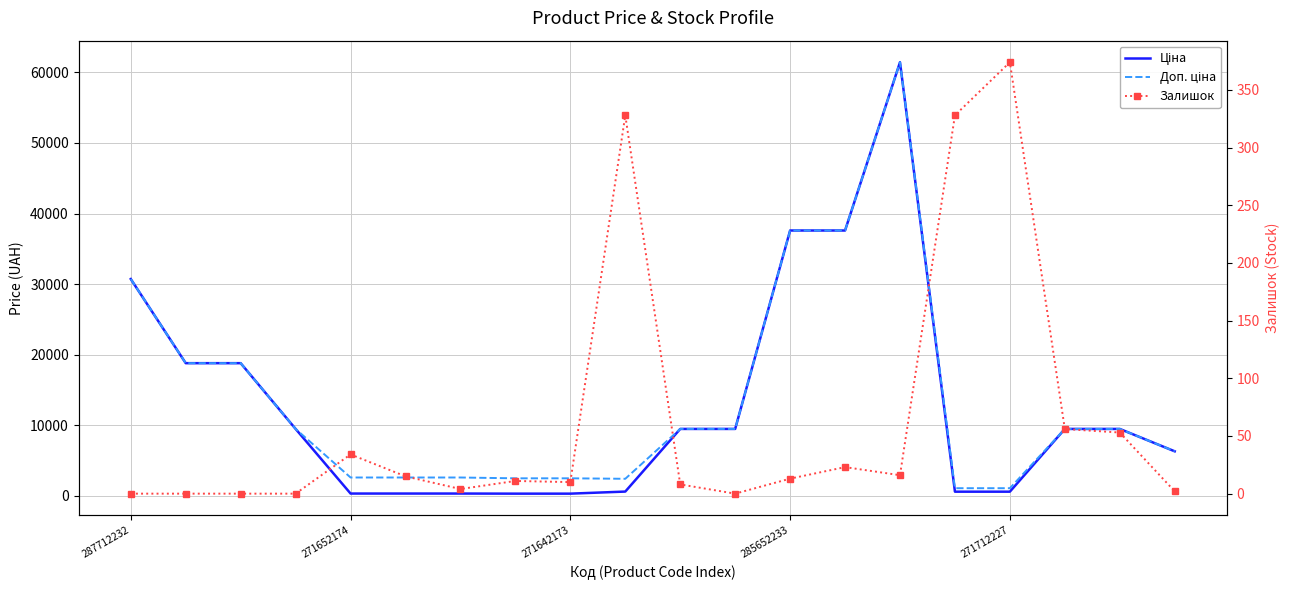

Reading left to right, transcribe all the data shown in this chart.

Ціна: 30717.1	18796.8	18796.8	9480.1	324.8	324.8	324.8	310.3	310.3	603.7	9480.1	9480.1	37593.6	37593.6	61434.3	589.9	589.9	9480.1	9480.1	6308.8
Доп. ціна: 30717.1	18796.8	18796.8	9480.1	2598.3	2598.3	2598.3	2482.4	2482.4	2414.8	9480.1	9480.1	37593.6	37593.6	61434.3	1081.7	1081.7	9480.1	9480.1	6308.8
Залишок: 0.0	0.0	0.0	0.0	34.0	15.0	4.0	11.0	10.0	328.0	8.0	0.0	13.0	23.0	16.0	328.0	374.0	56.0	53.0	2.0